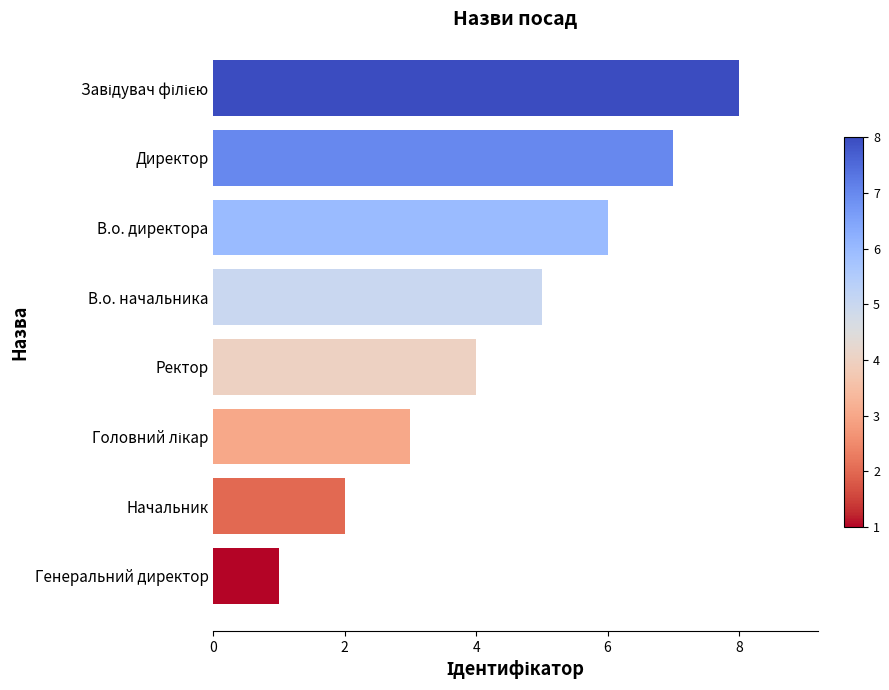

Does the chart contain any negative values?

No